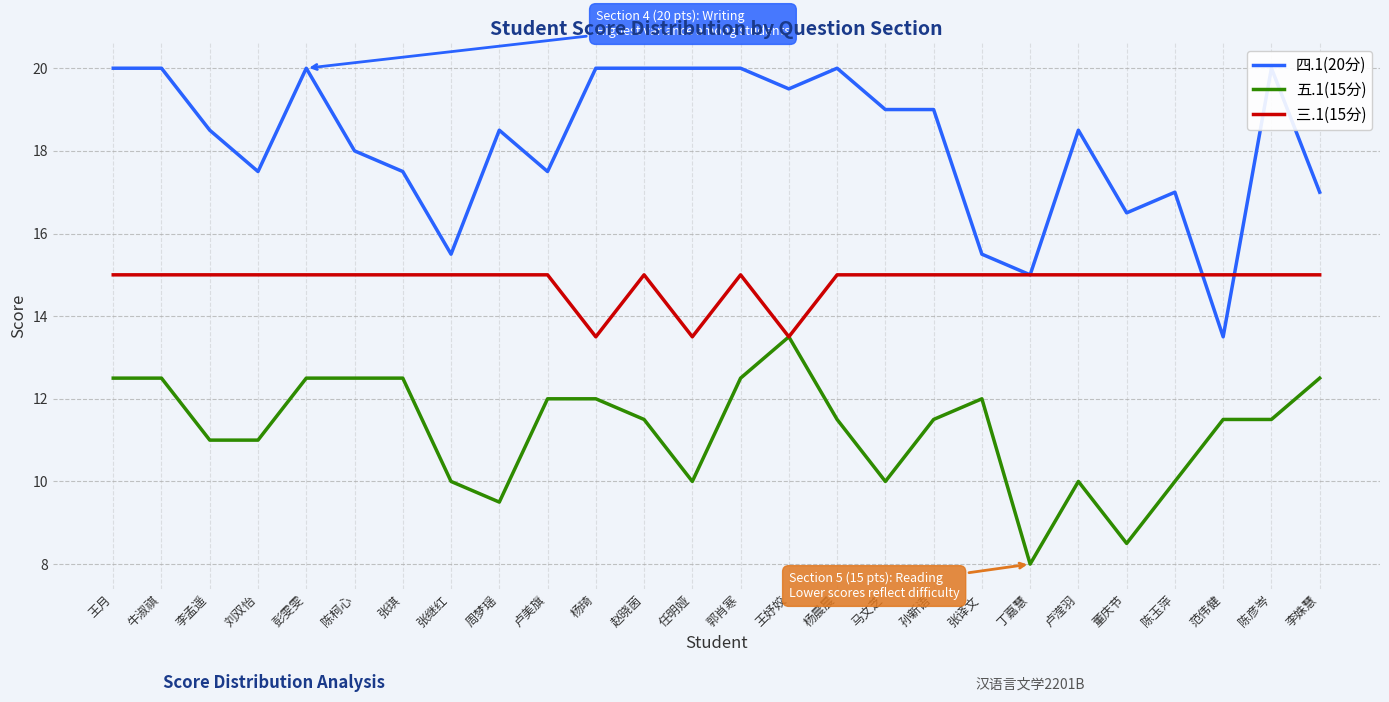

Between 卢滢羽 and 孙新语, which is larger?

孙新语